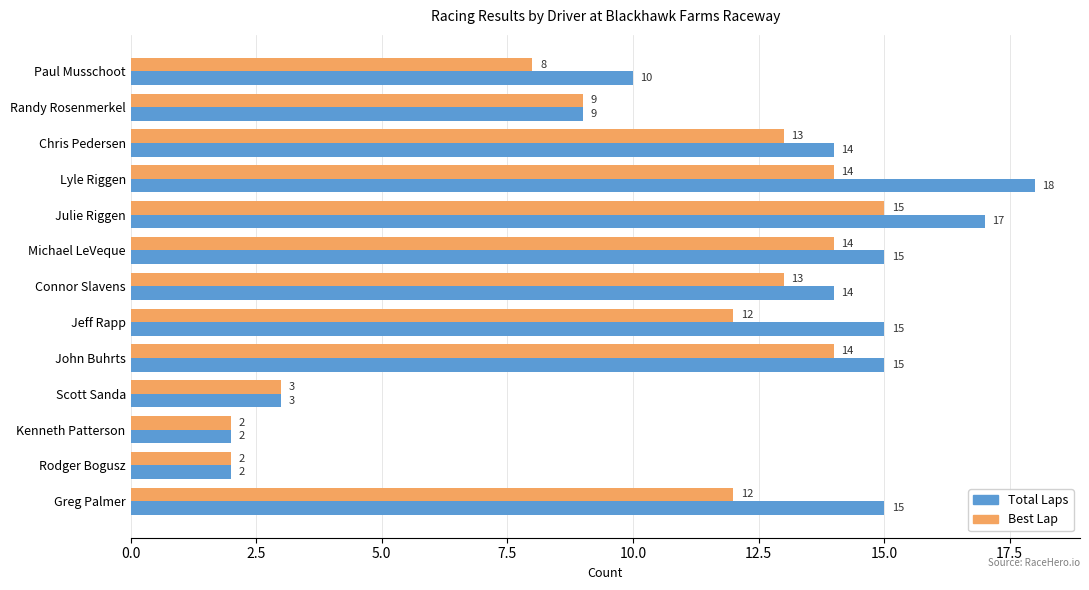

Rank the series by their average value, from lowest to highest.

Best Lap, Total Laps